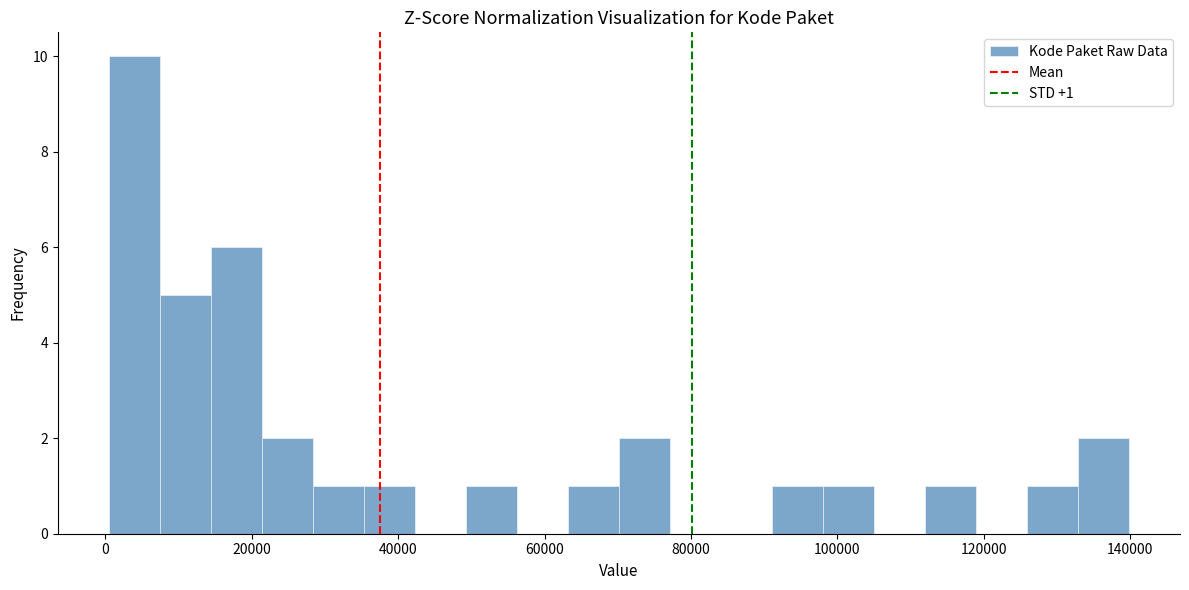

Around what value on the x-axis is the tallest bar? Give the approximate position of its centre, as read against the axis.

4000